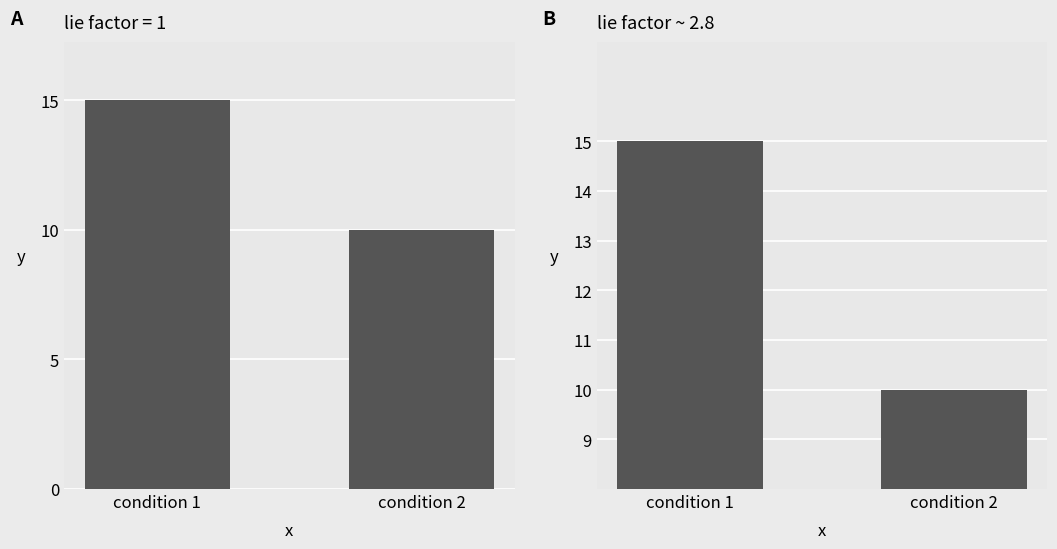

True or false: the data shows 2 at condition 2.

False